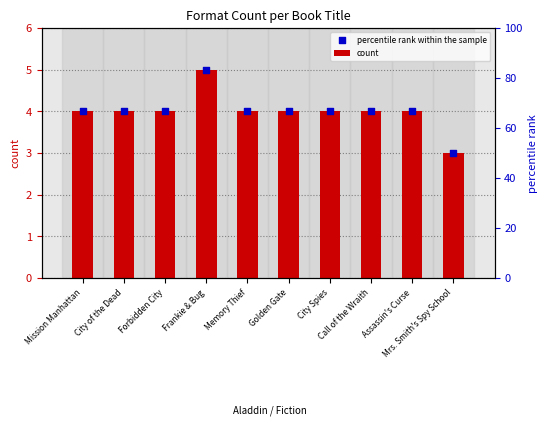

What is the total value across all series at City of the Dead?

8